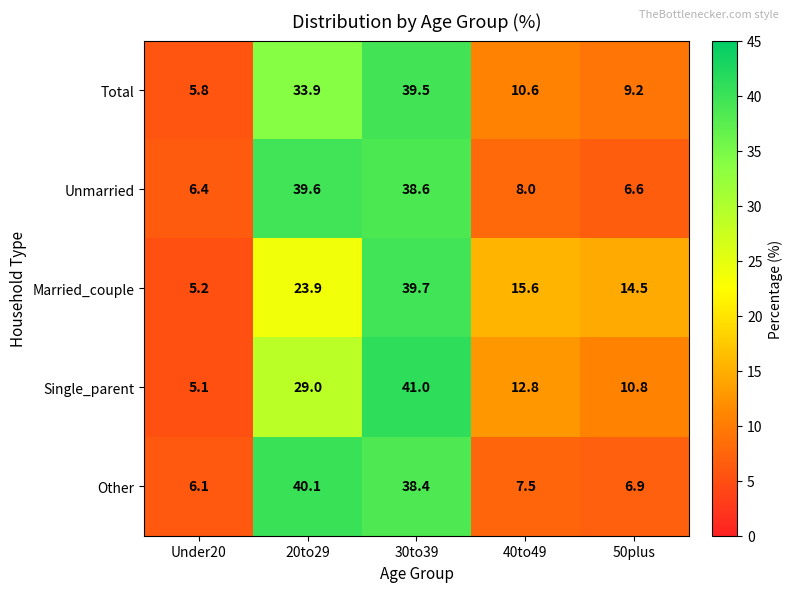

Reading left to right, list all the values displayed in this chart.

Total: Under20=5.8	20to29=33.9	30to39=39.5	40to49=10.6	50plus=9.2
Unmarried: Under20=6.4	20to29=39.6	30to39=38.6	40to49=8.0	50plus=6.6
Married_couple: Under20=5.2	20to29=23.9	30to39=39.7	40to49=15.6	50plus=14.5
Single_parent: Under20=5.1	20to29=29.0	30to39=41.0	40to49=12.8	50plus=10.8
Other: Under20=6.1	20to29=40.1	30to39=38.4	40to49=7.5	50plus=6.9